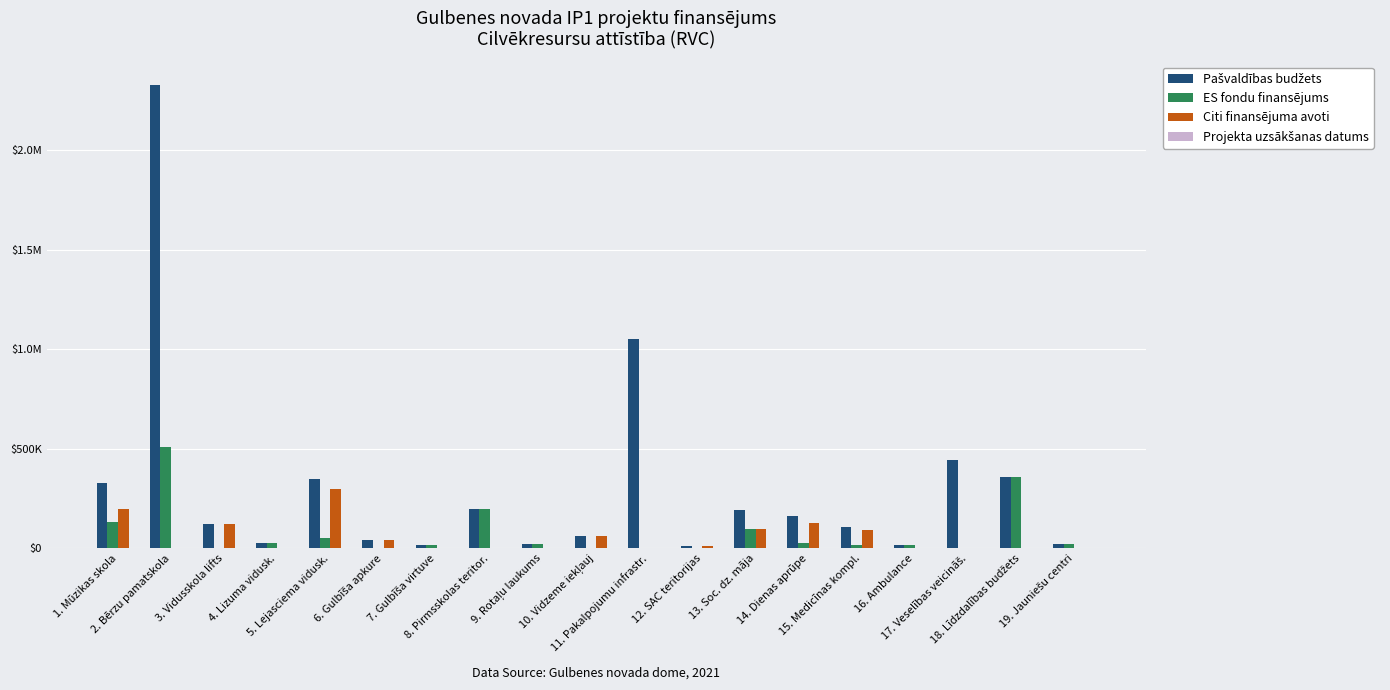

Reading left to right, what are all the values shown in this chart?

Pašvaldības budžets: 330000.0	2329839.0	120000.0	25000.0	350000.0	42000.0	15000.0	200000.0	20000.0	60000.0	1050899.5	10000.0	190900.0	160954.1	106715.0	15000.0	443058.5	360000.0	20000.0
ES fondu finansējums: 130000.0	507552.0	0.0	25000.0	52500.0	0.0	15000.0	200000.0	20000.0	0.0	27.0	0.0	95450.0	26052.0	16007.0	15000.0	0.0	360000.0	20000.0
Citi finansējuma avoti: 200000.0	0.0	120000.0	0.0	297500.0	42000.0	0.0	0.0	0.0	60000.0	0.0	10000.0	95450.0	129202.0	90708.0	0.0	0.0	0.0	0.0
Projekta uzsākšanas datums: 2021.0	2021.0	2023.0	2023.0	2021.0	2023.0	2023.0	2021.0	2021.0	2018.0	2020.0	2021.0	2021.0	2021.0	2023.0	2023.0	2017.0	2021.0	2021.0